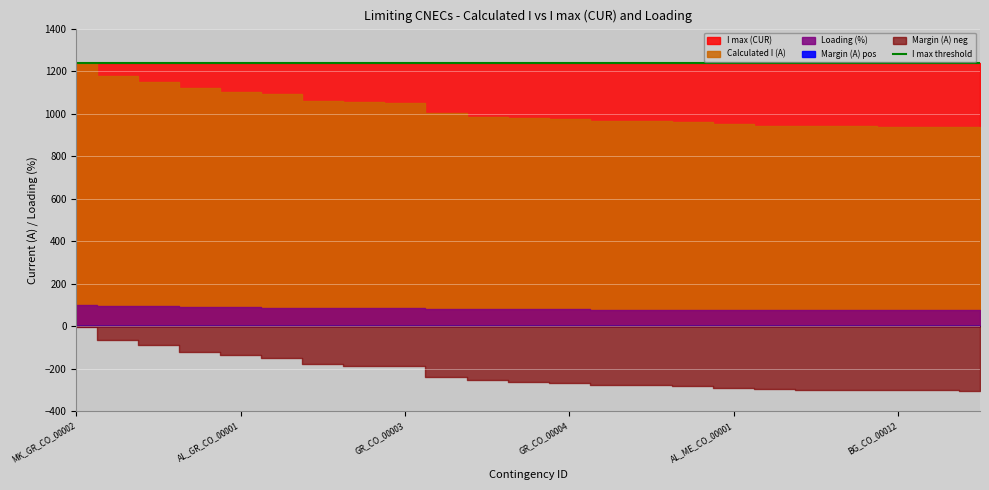

Rank the series at TR_CO_00001 from lowest to highest value.

Margin (A), Loading (%), Calculated I (A), I max (CUR)